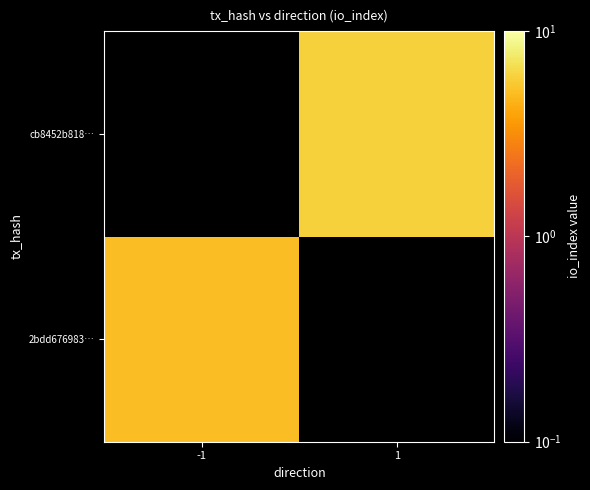

Which label corresponds to the largest value in the chart?

1